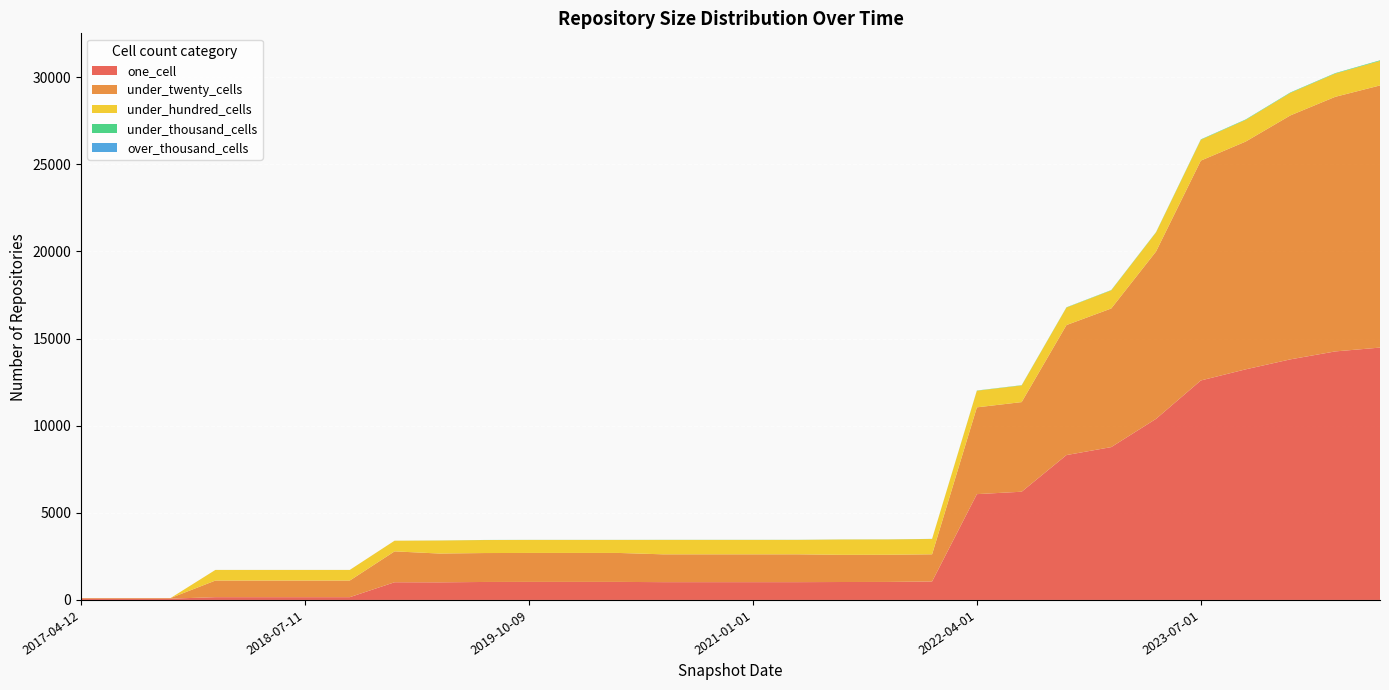

Reading right to left, transcribe all the data shown in this chart.

one_cell: 14483	14263	13808	13234	12596	10393	8772	8314	6211	6072	1059	1033	1029	1021	1021	1021	1021	1035	1035	1035	1031	1010	1015	159	159	159	159	74	74	74
under_twenty_cells: 15046	14612	14002	13072	12619	9605	7956	7462	5144	4981	1560	1559	1559	1597	1596	1596	1596	1662	1662	1662	1660	1653	1773	954	954	954	954	36	36	36
under_hundred_cells: 1410	1335	1294	1245	1195	1095	1040	1005	957	954	880	880	880	828	828	828	828	747	747	747	747	747	611	609	609	609	609	0	0	0
under_thousand_cells: 32	25	24	24	22	16	16	14	13	12	5	5	5	5	5	5	5	4	4	4	4	4	1	1	1	1	1	0	0	0
over_thousand_cells: 0	0	0	0	0	0	0	0	0	0	0	0	0	0	0	0	0	0	0	0	0	0	0	0	0	0	0	0	0	0